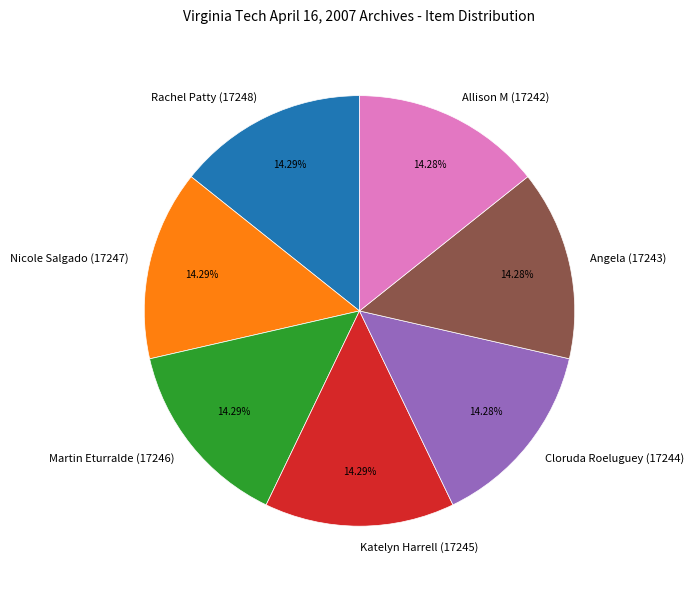

Count the number of slices in the pie.

7